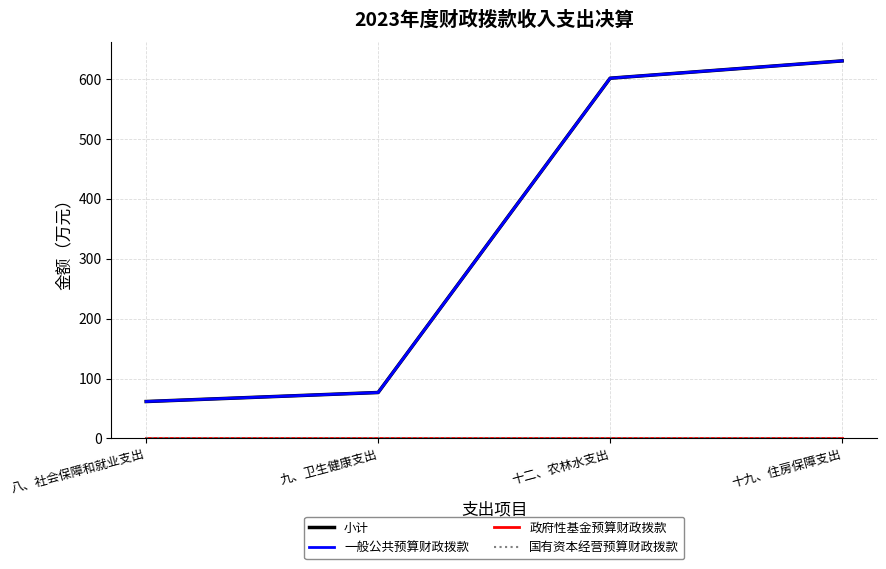

True or false: 小计 and 一般公共预算财政拨款 intersect in this chart.

False